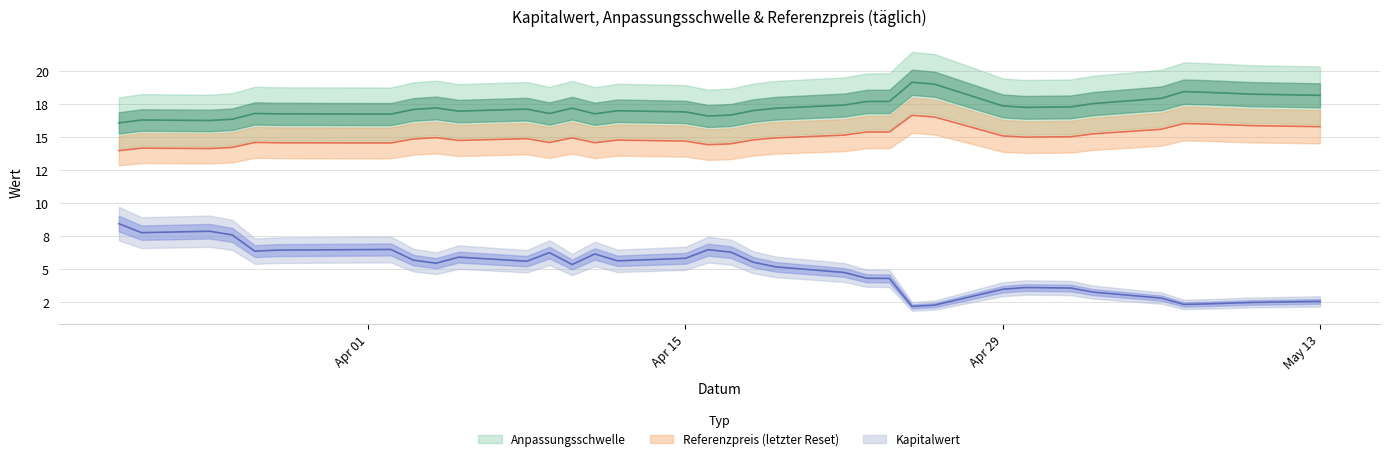

List the labels in order of Anpassungsschwelle value, largest first.

2024-04-25, 2024-04-26, 2024-05-07, 2024-05-08, 2024-05-10, 2024-05-13, 2024-05-06, 2024-04-24, 2024-04-23, 2024-05-03, 2024-04-22, 2024-04-29, 2024-05-02, 2024-04-30, 2024-04-04, 2024-04-10, 2024-04-19, 2024-04-08, 2024-04-03, 2024-04-18, 2024-04-12, 2024-04-05, 2024-04-15, 2024-03-27, 2024-04-09, 2024-04-11, 2024-03-28, 2024-04-02, 2024-04-17, 2024-04-16, 2024-03-26, 2024-03-22, 2024-03-25, 2024-03-21